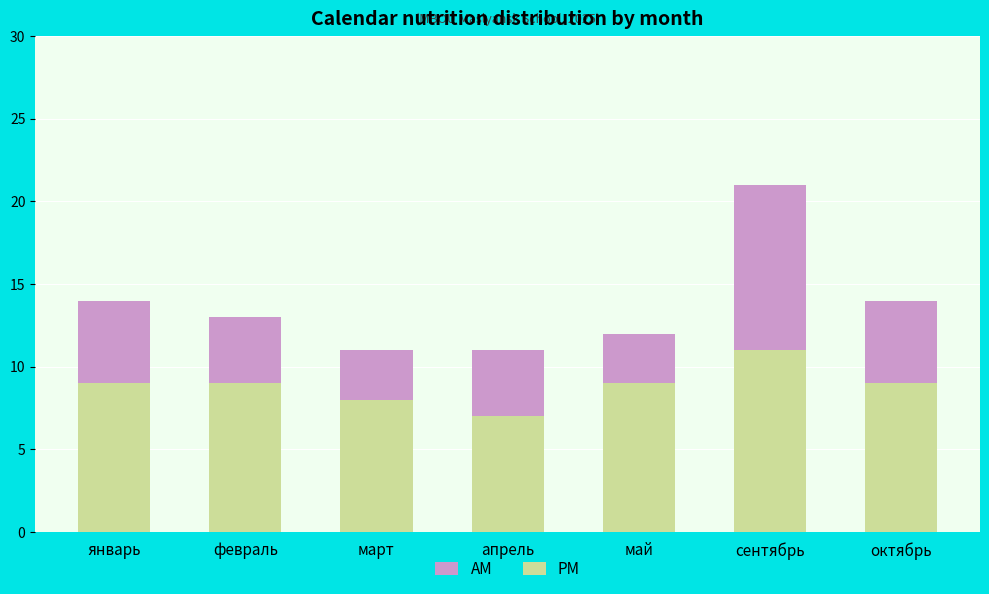

What is the total value across all series at апрель?

11